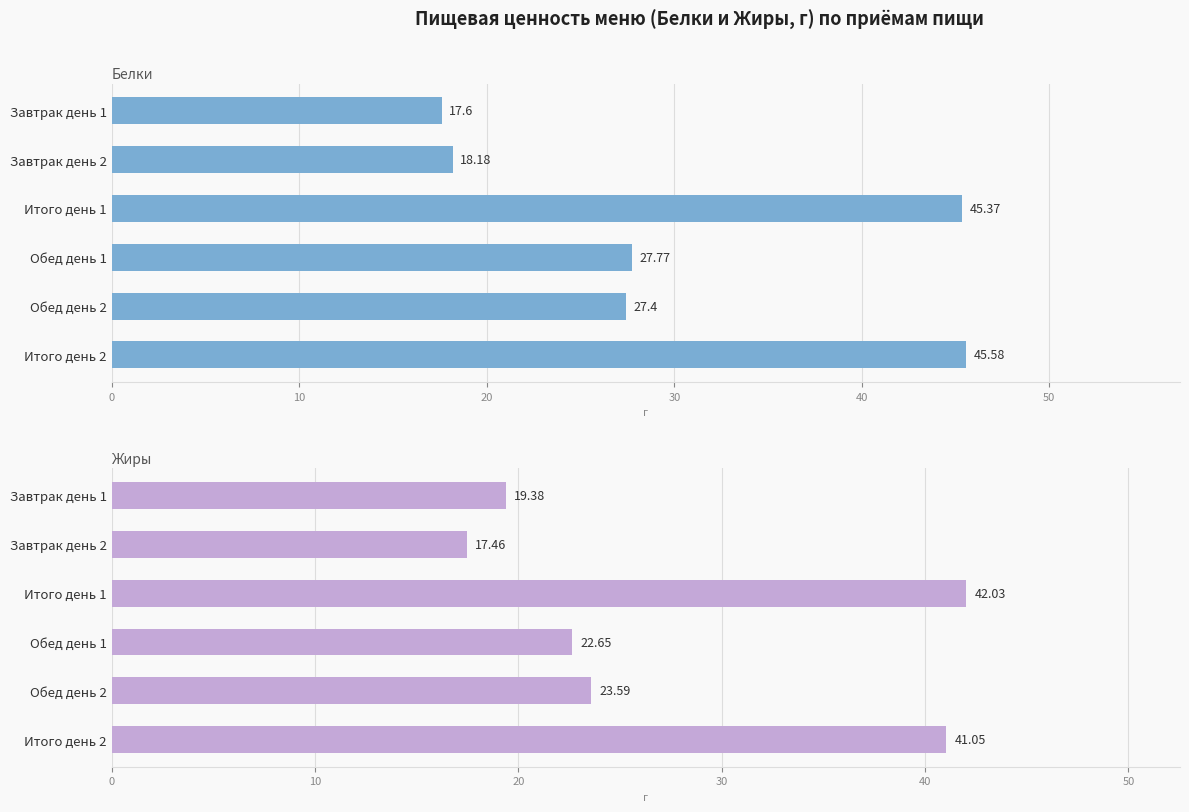

At Итого день 2, list the series in order from smallest to largest.

Жиры, Белки